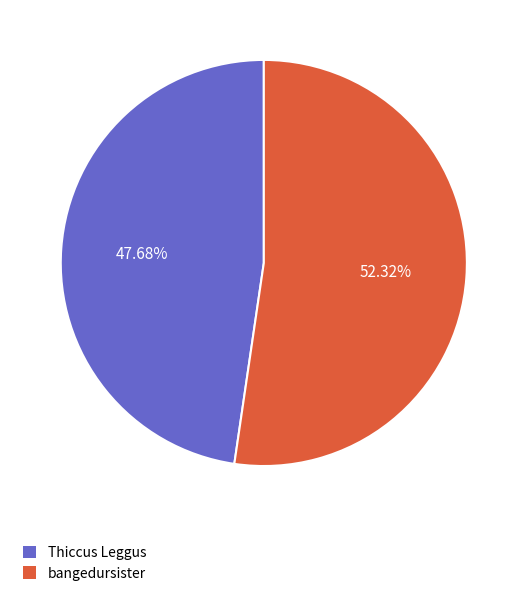

How many segments does this pie chart have?

2